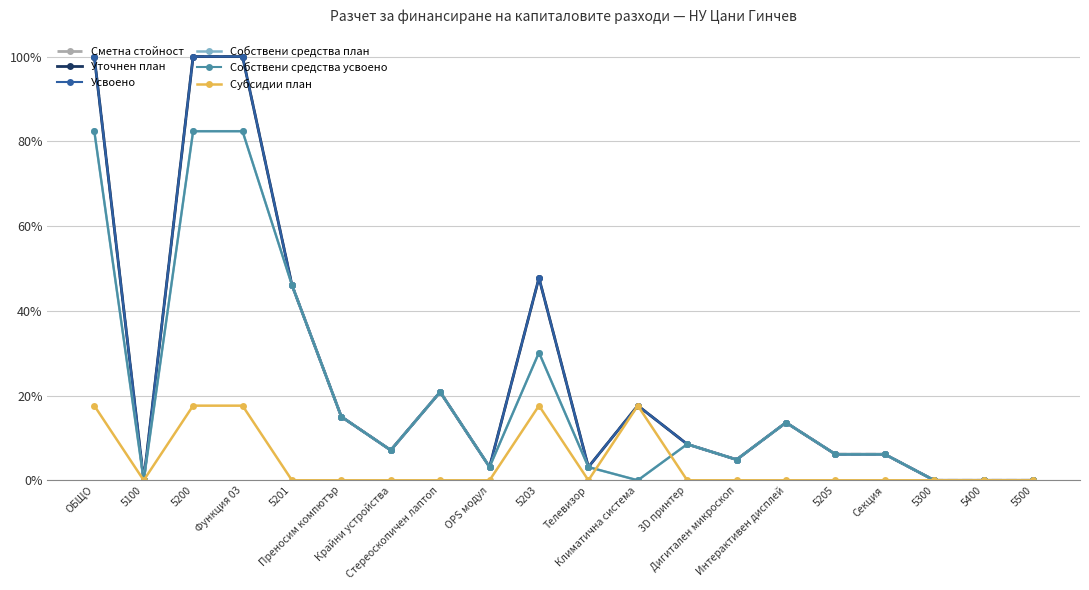

True or false: Сметна стойност and Усвоено intersect in this chart.

False